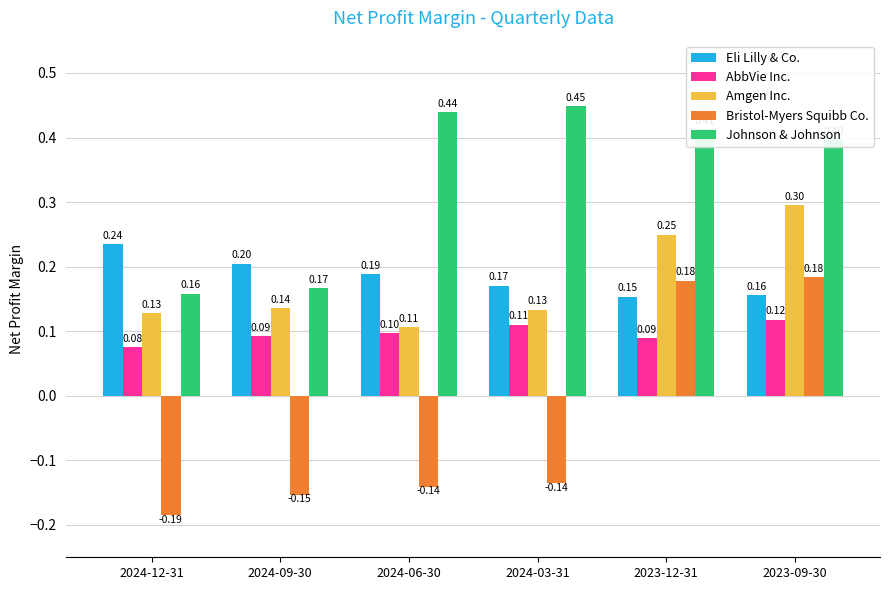

Where is AbbVie Inc. nearest to the value 0?

2024-12-31